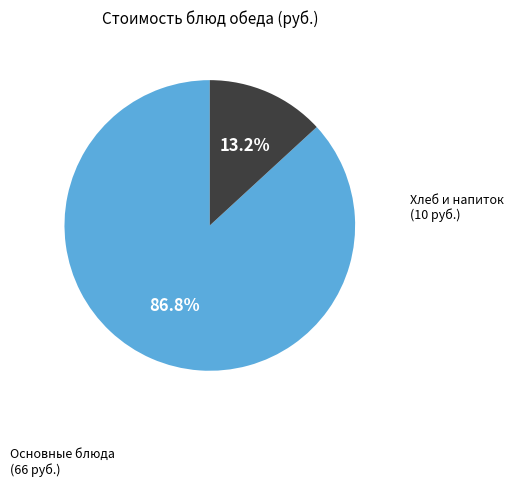

Is there any slice that represents more than half of the pie?

Yes